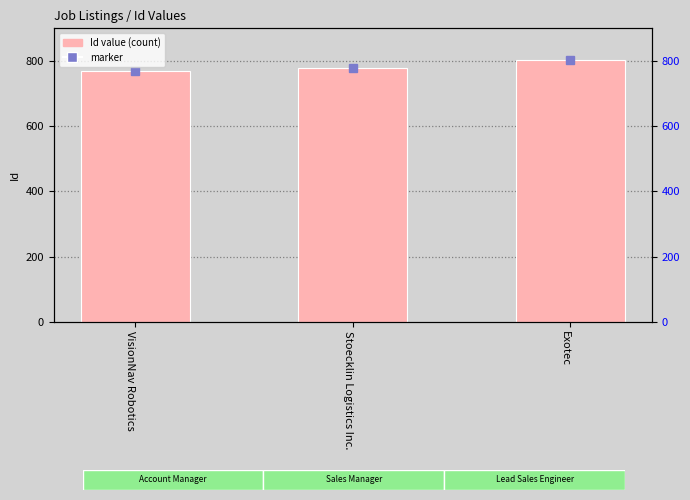

What position from the left is Exotec?

3